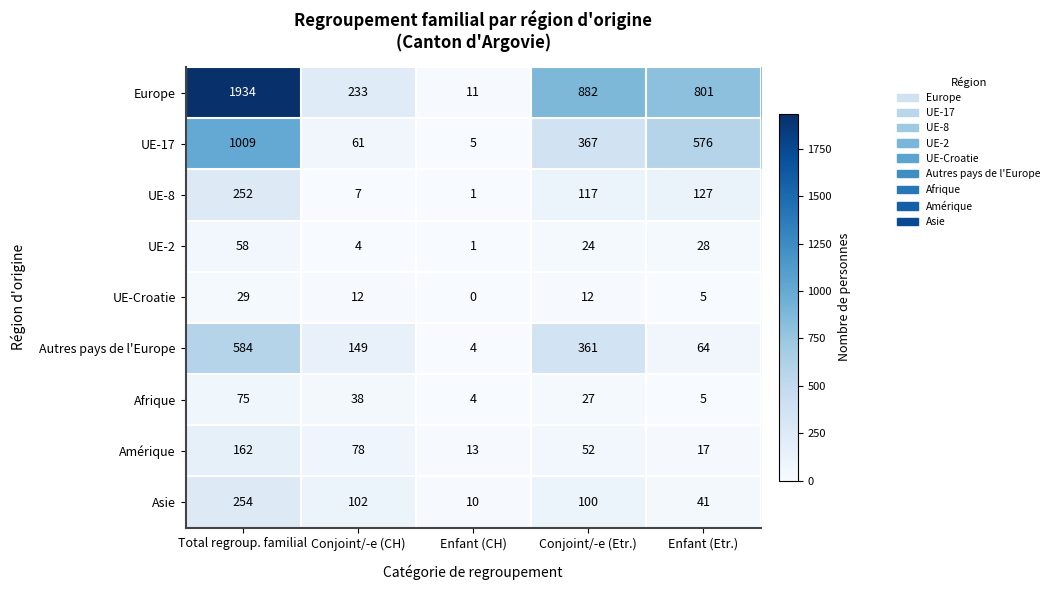

Where is UE-2 nearest to the value 29?

Enfant (Etr.)